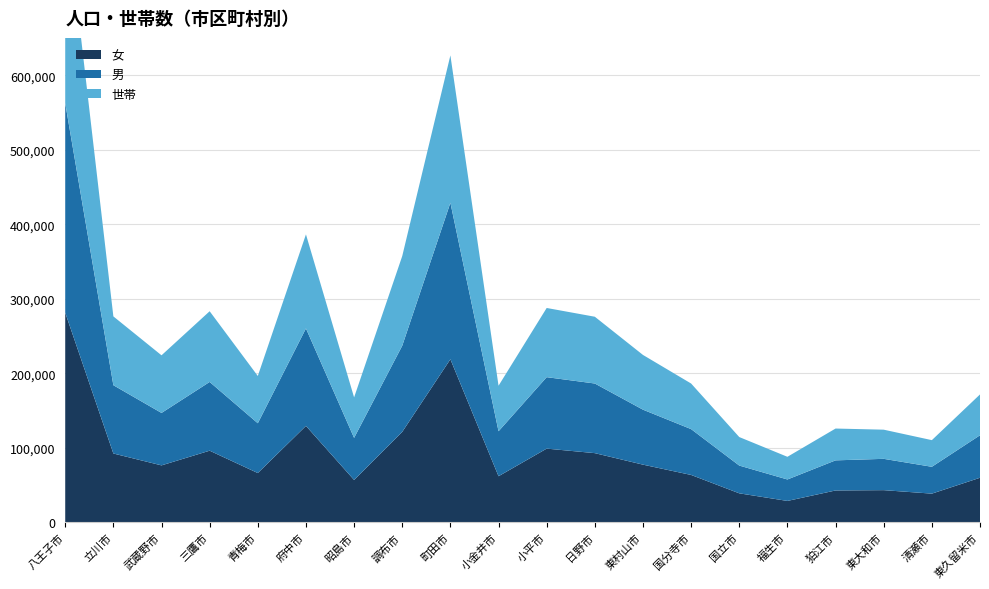

Reading left to right, transcribe all the data shown in this chart.

女: 281369	92458	76530	96227	66238	129501	56962	121488	218883	61968	99009	92947	77504	63686	39030	28832	42871	43295	38613	59914
男: 281111	91632	70341	92234	66794	130731	56435	115566	209938	60338	95860	93399	73751	61484	37250	28785	40386	42006	36023	57002
世帯: 270386	92288	77313	94834	63432	126160	54324	120286	197711	61070	92815	89585	73418	61163	38241	30415	42682	39117	35745	54784